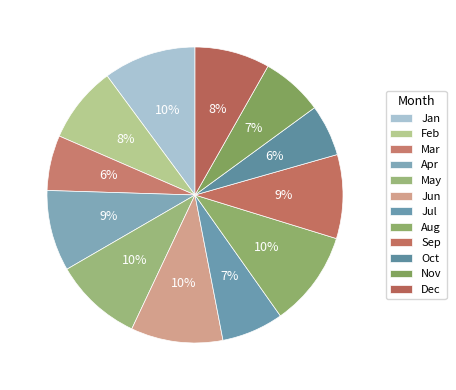

What is the largest slice in the pie chart?

Aug